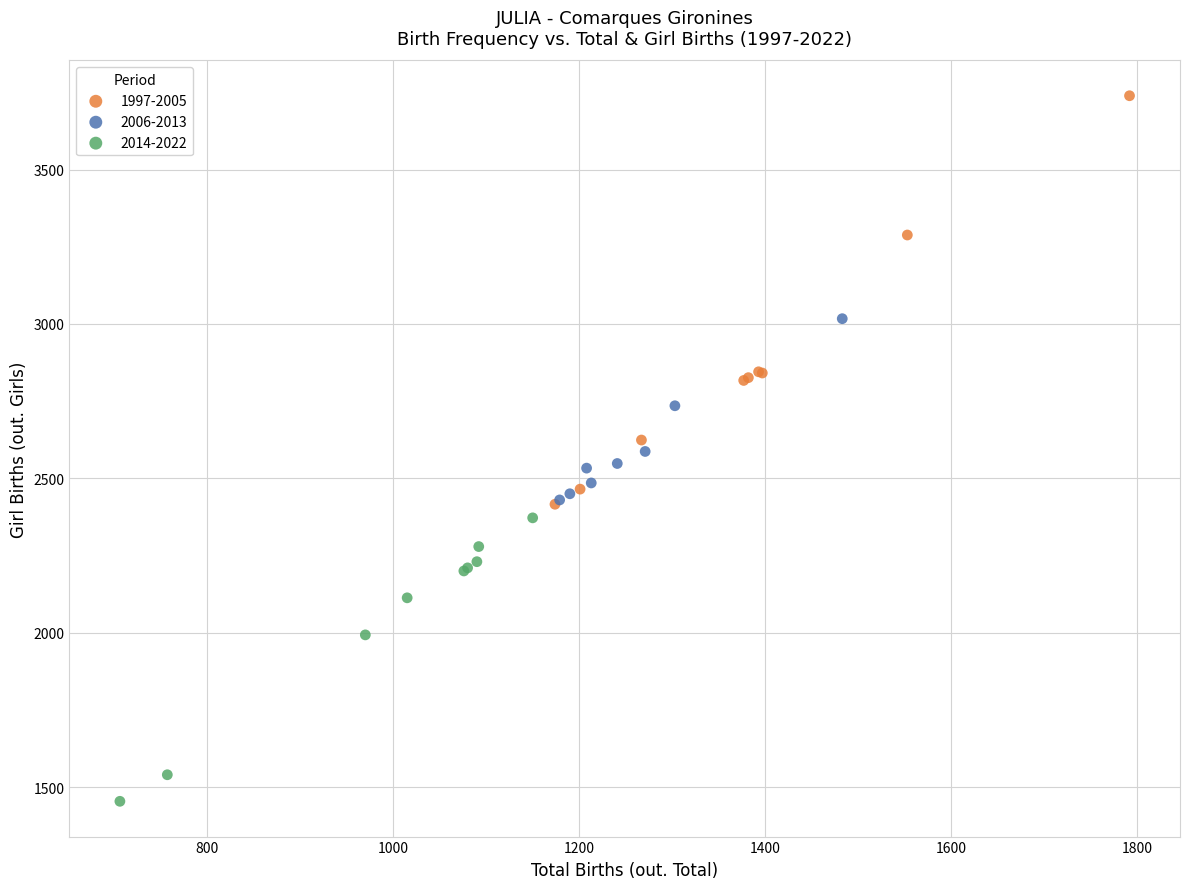

Which series has the widest spread of Y values?

1997-2005